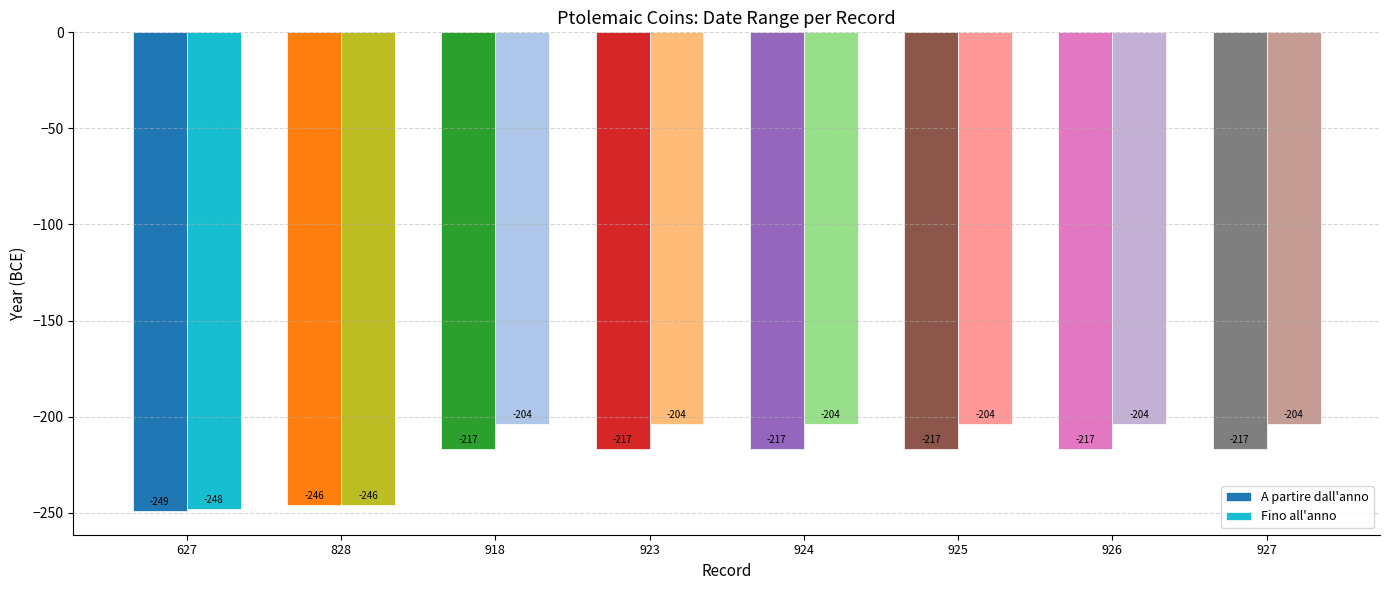

What is the greatest value displayed?

-204